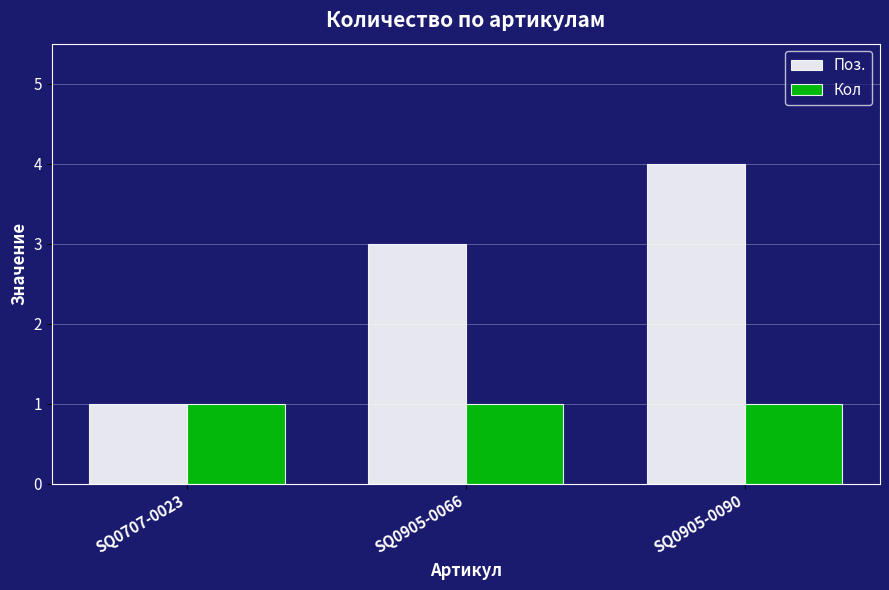

Is it true that Кол equals 2 at SQ0905-0066?

False